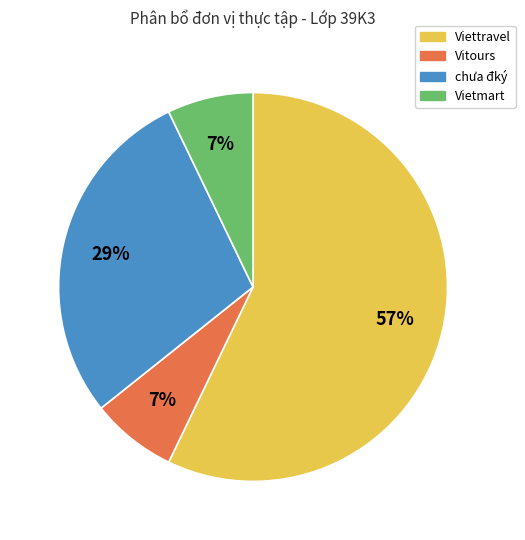

To the nearest percent, what percentage of the pie is Vietmart?

7%